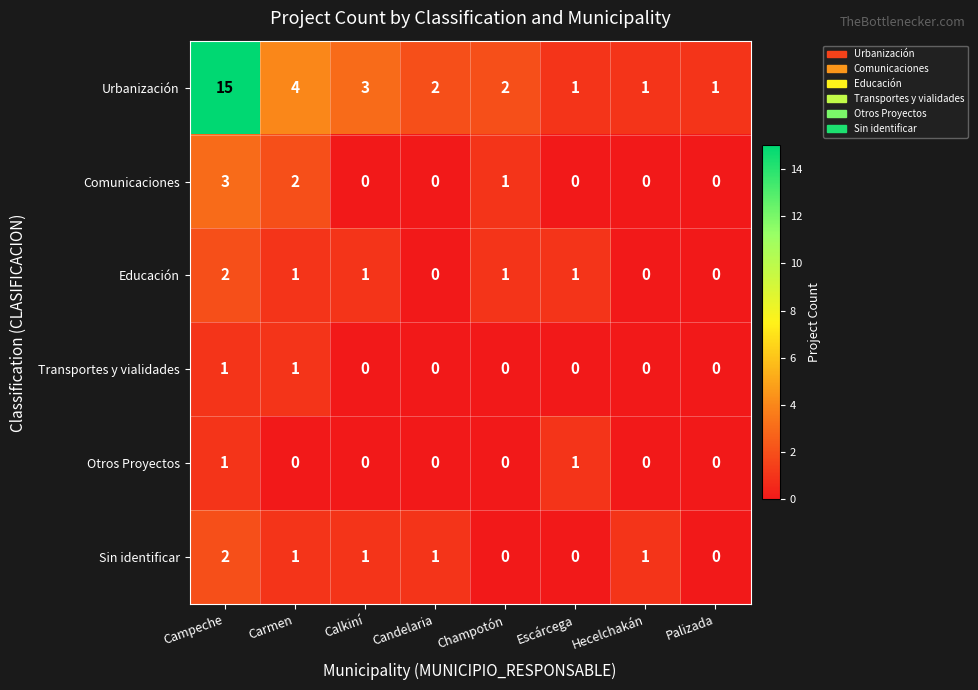

What is the spread (max minus min) of values at Escárcega?

1